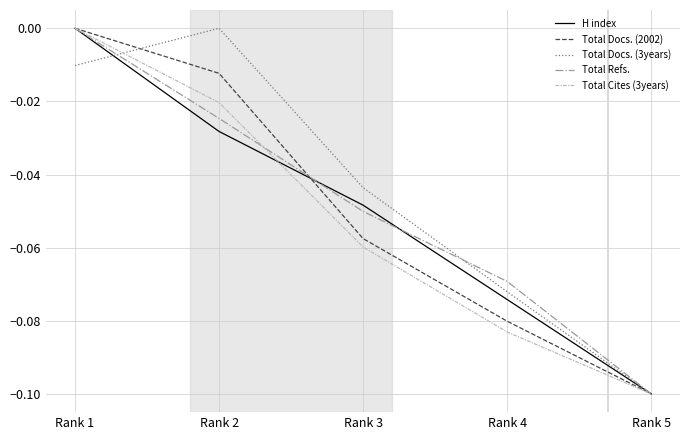

Between Rank 4 and Rank 5, which series saw the biggest shift?

Total Refs.